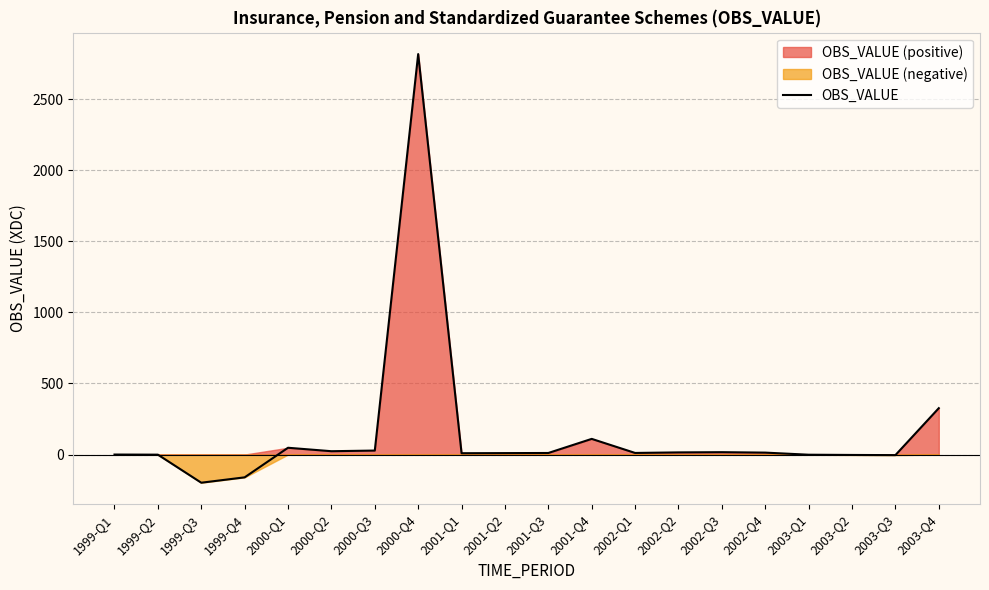

List the labels in order of value, largest first.

2000-Q4, 2003-Q4, 2001-Q4, 2000-Q1, 2000-Q3, 2000-Q2, 2002-Q3, 2002-Q2, 2002-Q4, 2002-Q1, 2001-Q3, 2001-Q2, 2001-Q1, 1999-Q1, 1999-Q2, 2003-Q1, 2003-Q2, 2003-Q3, 1999-Q4, 1999-Q3